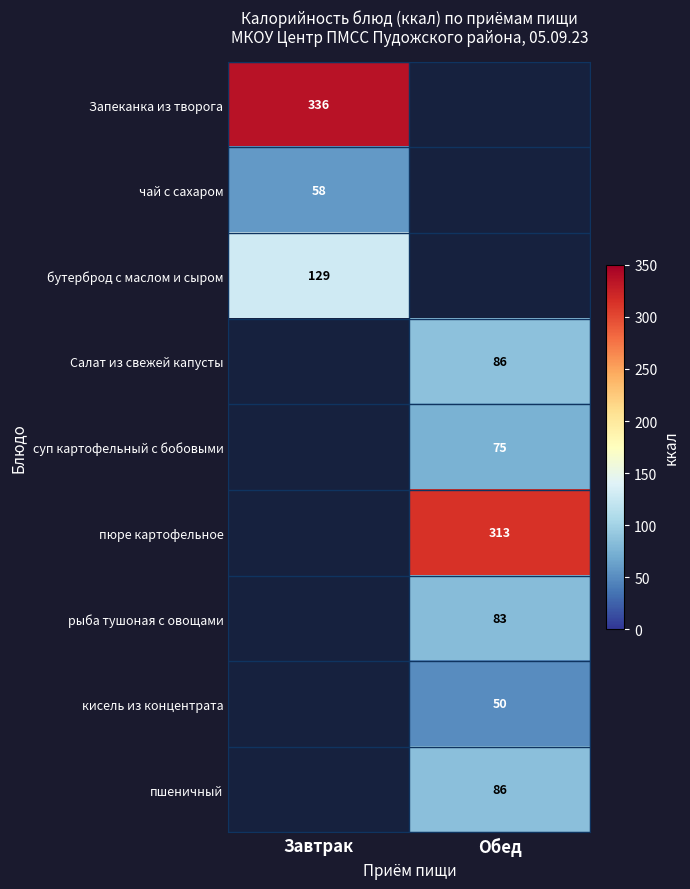

The Запеканка из творога series shows 336 at Завтрак. True or false?

True